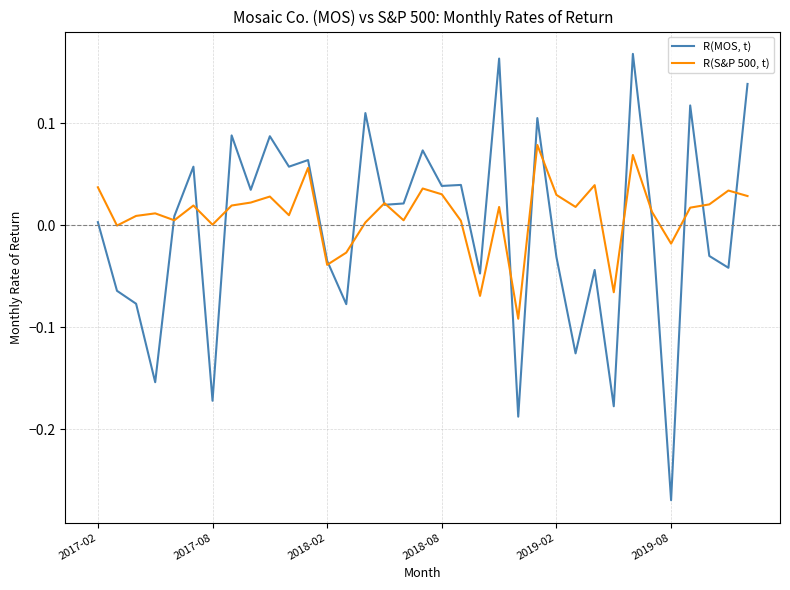

Which series has the largest range (max minus min)?

R(MOS, t)